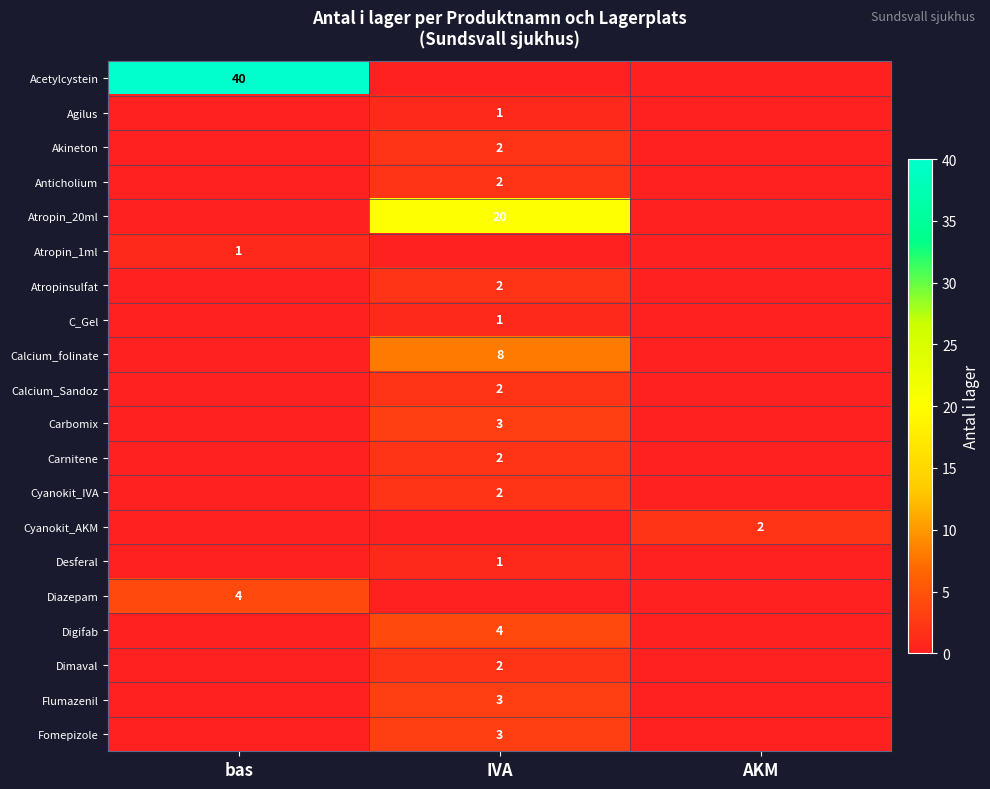

At which category is the sum across all series the highest?

IVA